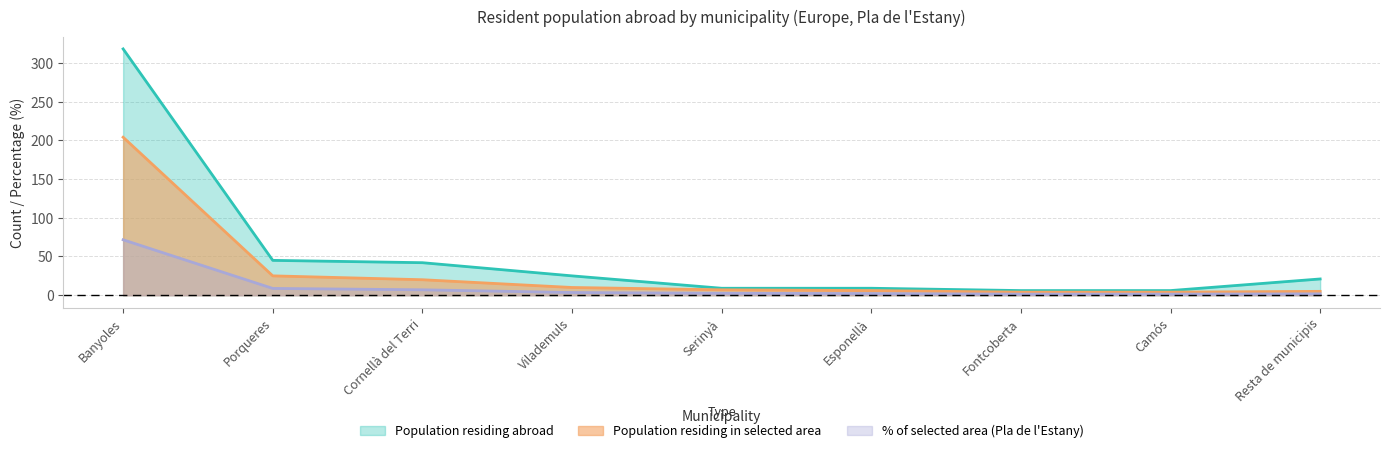

Reading left to right, what are all the values shown in this chart?

Population residing abroad: Banyoles=318.0	Porqueres=45.0	Cornellà del Terri=42.0	Vilademuls=25.0	Serinyà=9.0	Esponellà=9.0	Fontcoberta=6.0	Camós=6.0	Resta de municipis=21.0
Population residing in selected area: Banyoles=204.0	Porqueres=25.0	Cornellà del Terri=20.0	Vilademuls=10.0	Serinyà=7.0	Esponellà=6.0	Fontcoberta=4.0	Camós=4.0	Resta de municipis=5.0
% of selected area: Banyoles=71.6	Porqueres=8.8	Cornellà del Terri=7.0	Vilademuls=3.5	Serinyà=2.5	Esponellà=2.1	Fontcoberta=1.4	Camós=1.4	Resta de municipis=1.8